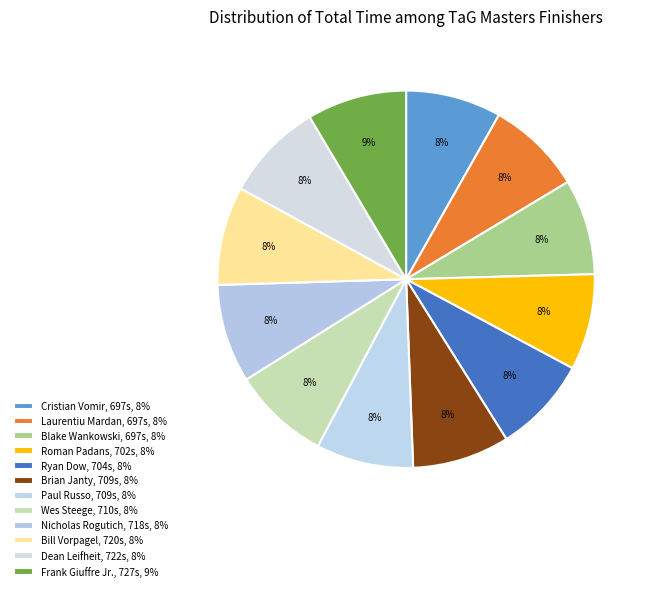

What percentage is the Bill Vorpagel slice, to the nearest percent?

8%